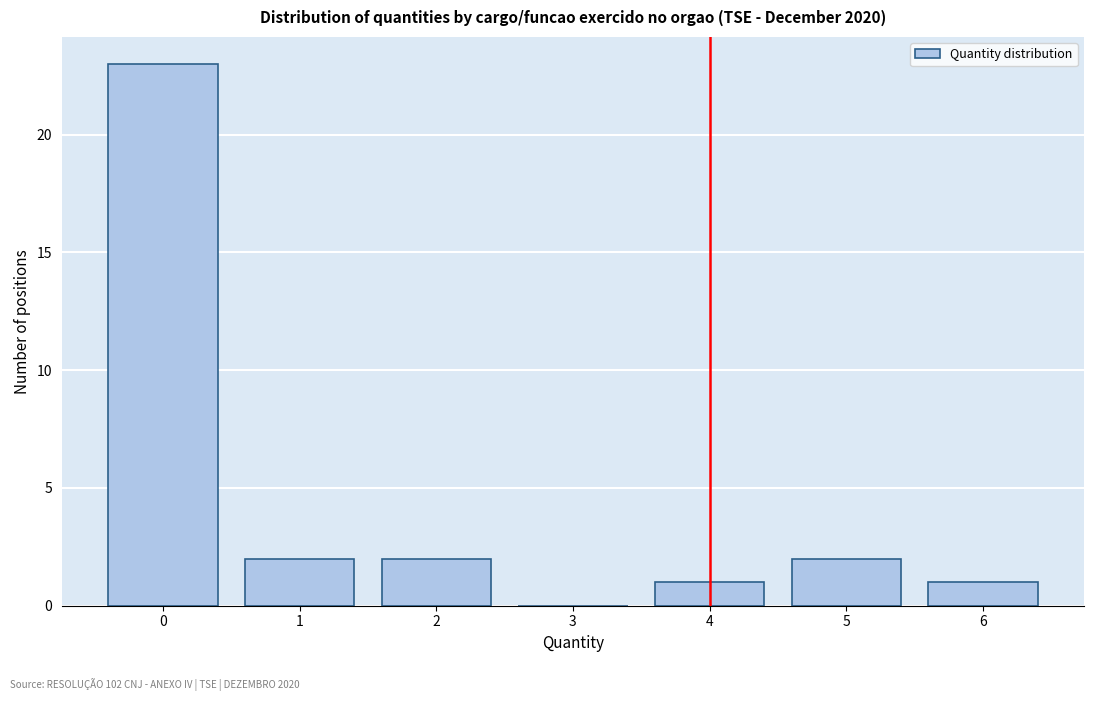

Reading left to right, list every bar in this chart as the range it spans on the x-axis followed by its height. The values are not printed on the chart, so give them approximately, as read against the axis.

-0.5 to 0.5: 23
0.5 to 1.5: 2
1.5 to 2.5: 2
2.5 to 3.5: 0
3.5 to 4.5: 1
4.5 to 5.5: 2
5.5 to 6.5: 1